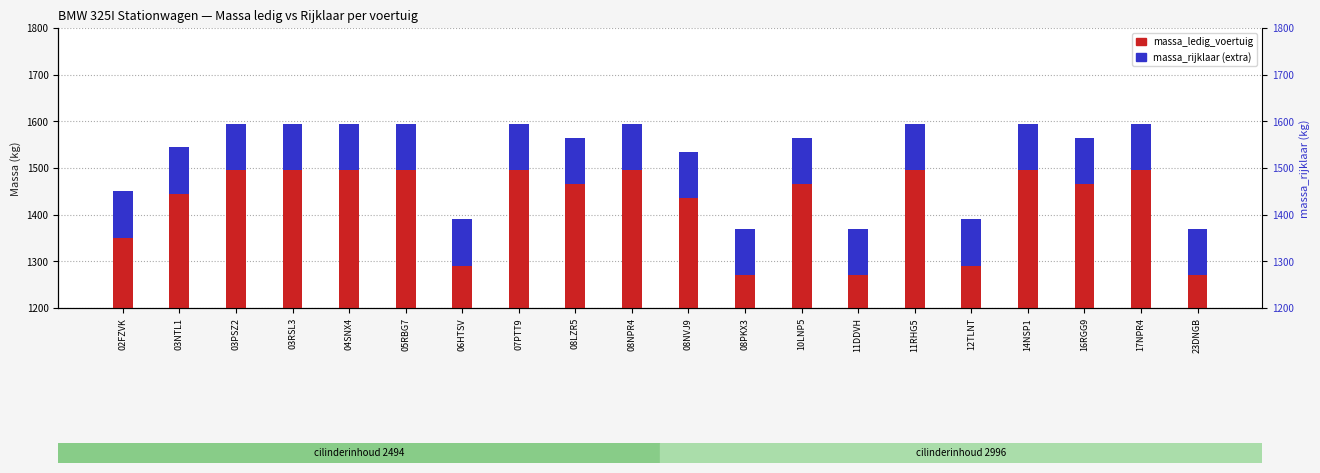

At which category is the sum across all series the highest?

03PSZ2